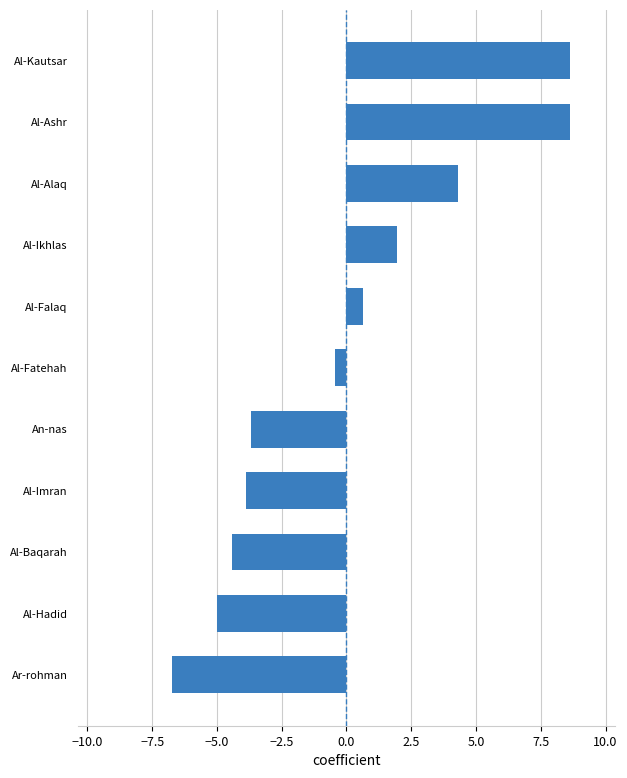

At which category does the chart reach its minimum across all series?

Ar-rohman